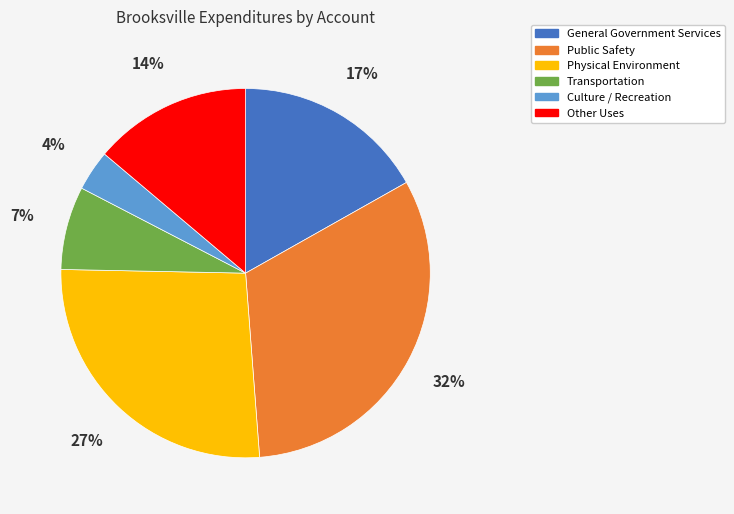

The Other Uses slice represents 22% of the pie. True or false?

False